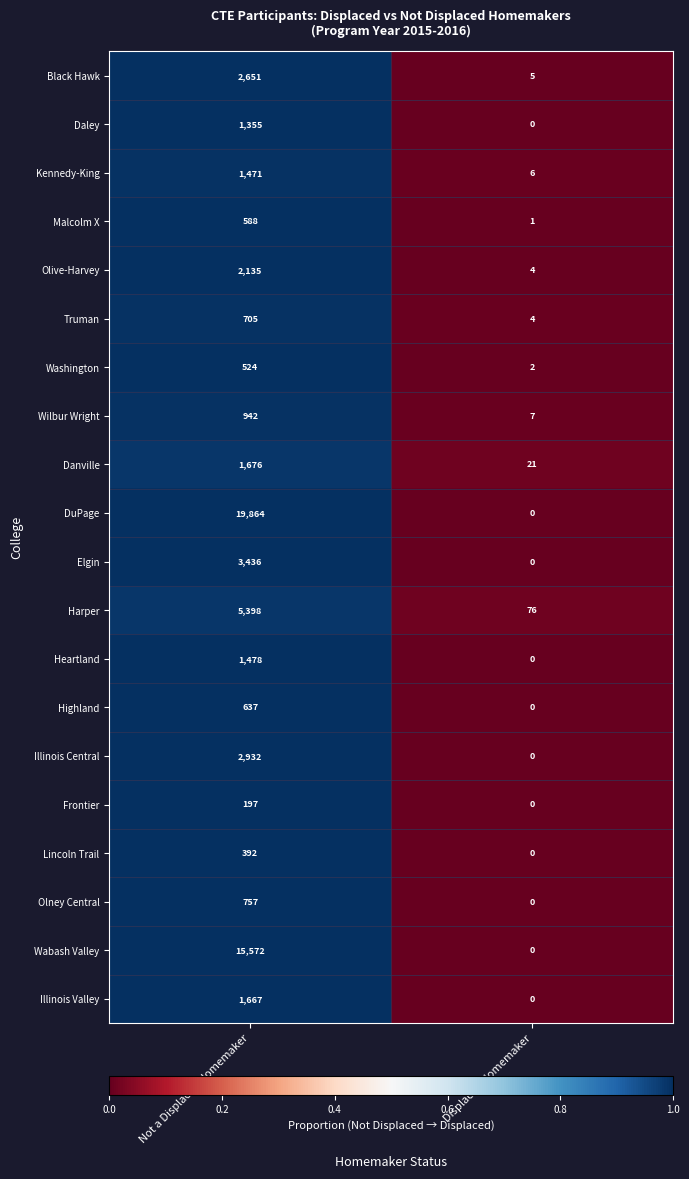

What is the difference between the maximum and minimum values in the Lincoln Trail series?

392